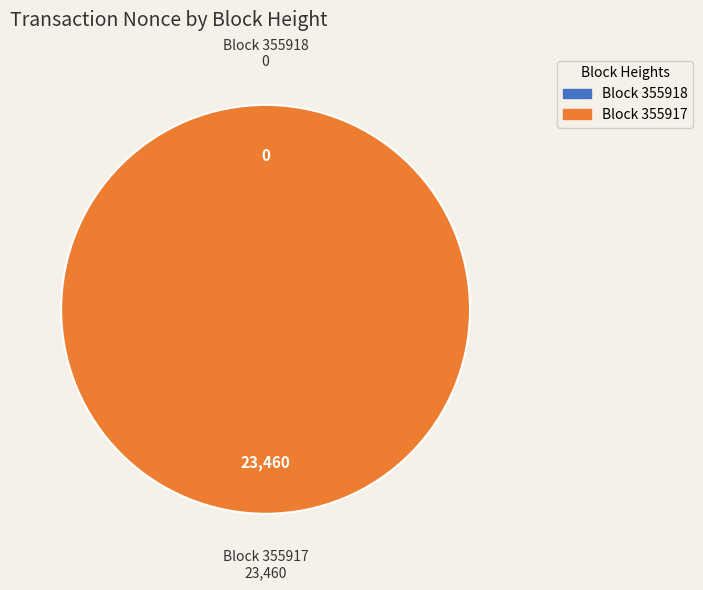

Is there any slice that represents more than half of the pie?

Yes